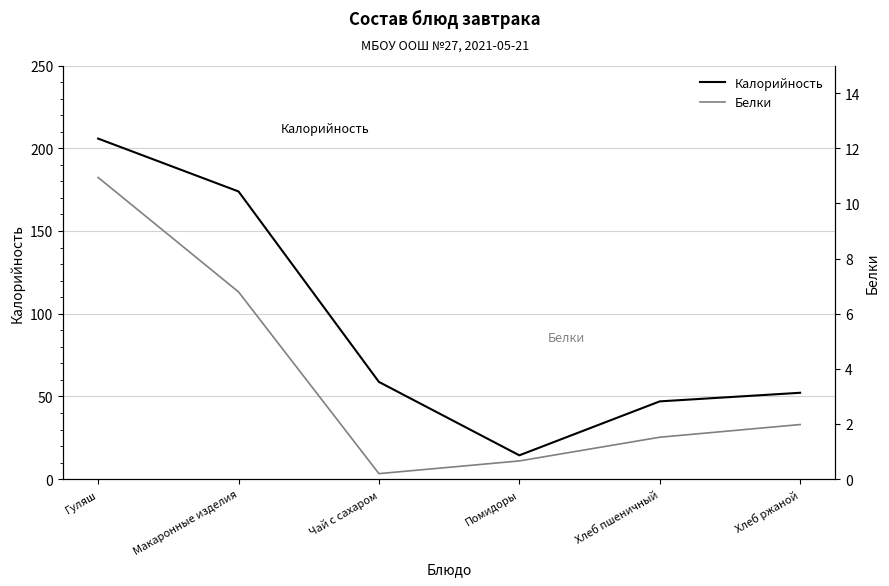

Rank the categories by Калорийность value from lowest to highest.

Помидоры, Хлеб пшеничный, Хлеб ржаной, Чай с сахаром, Макаронные изделия, Гуляш